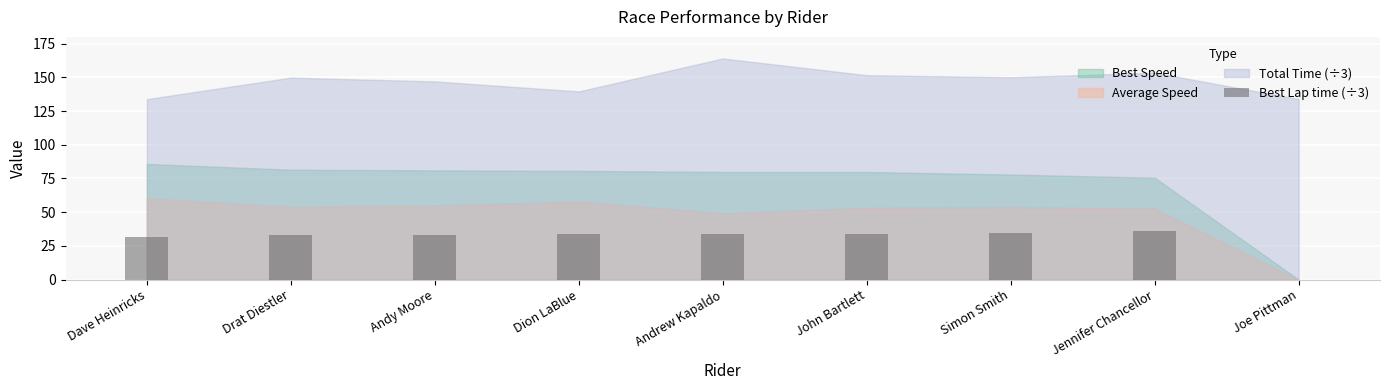

The chart shows a value of 42.4 at Dave Heinricks. True or false?

False